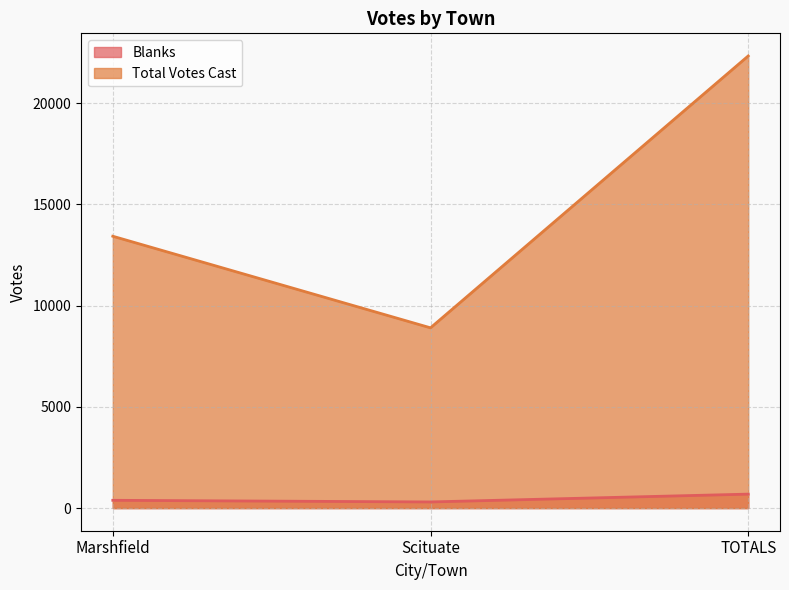

How many data points does each series have?

3